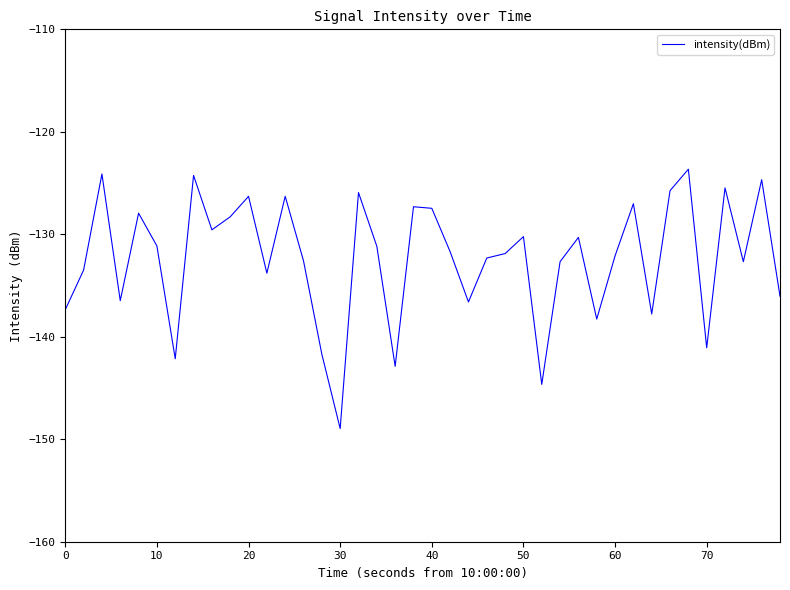

What is the minimum value shown in the chart?

-149.0